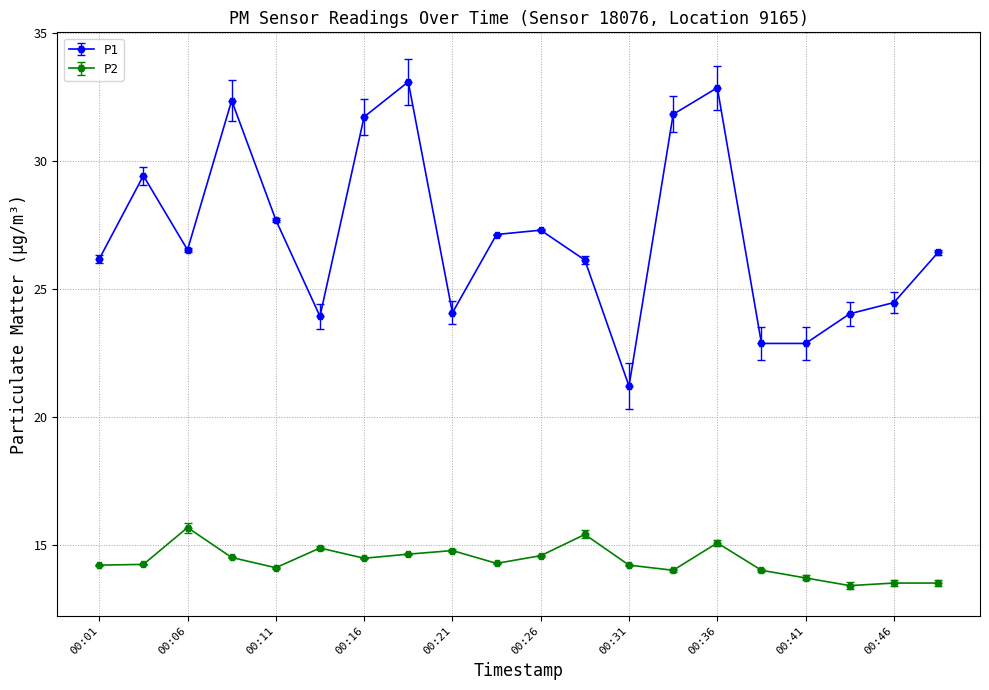

True or false: P2 and P1 cross at least once.

False